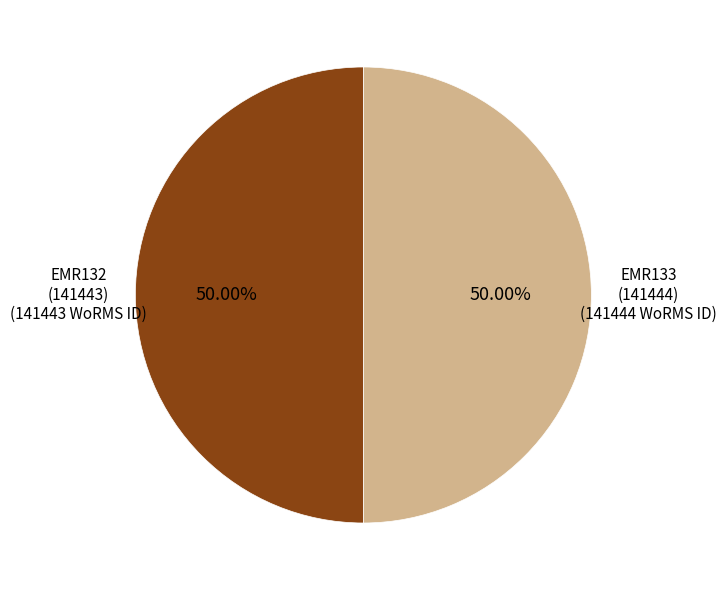

To the nearest percent, what is the average slice percentage?

50%